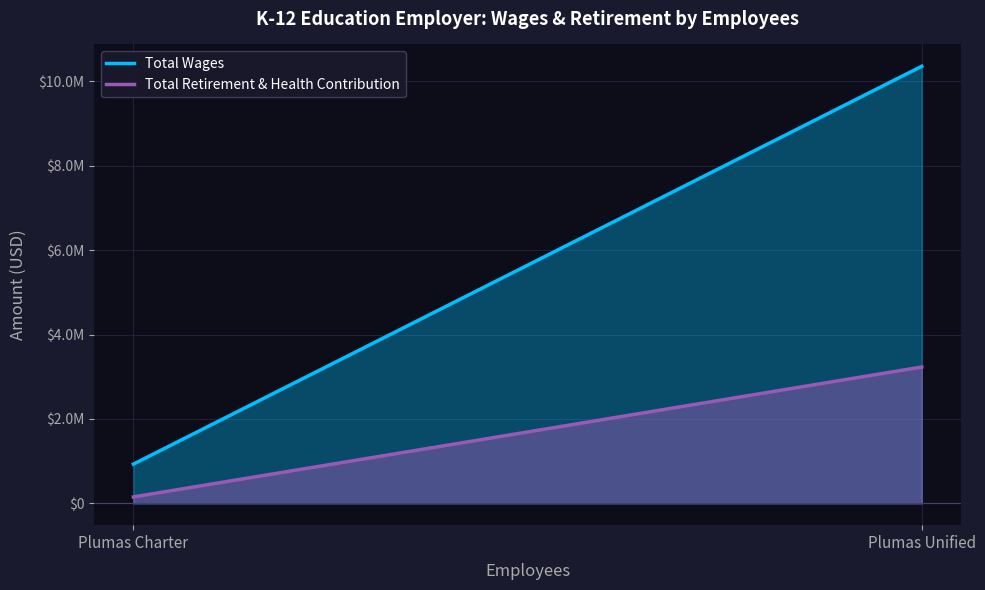

What is the lowest value of the Total Retirement & Health Contribution series?

151224